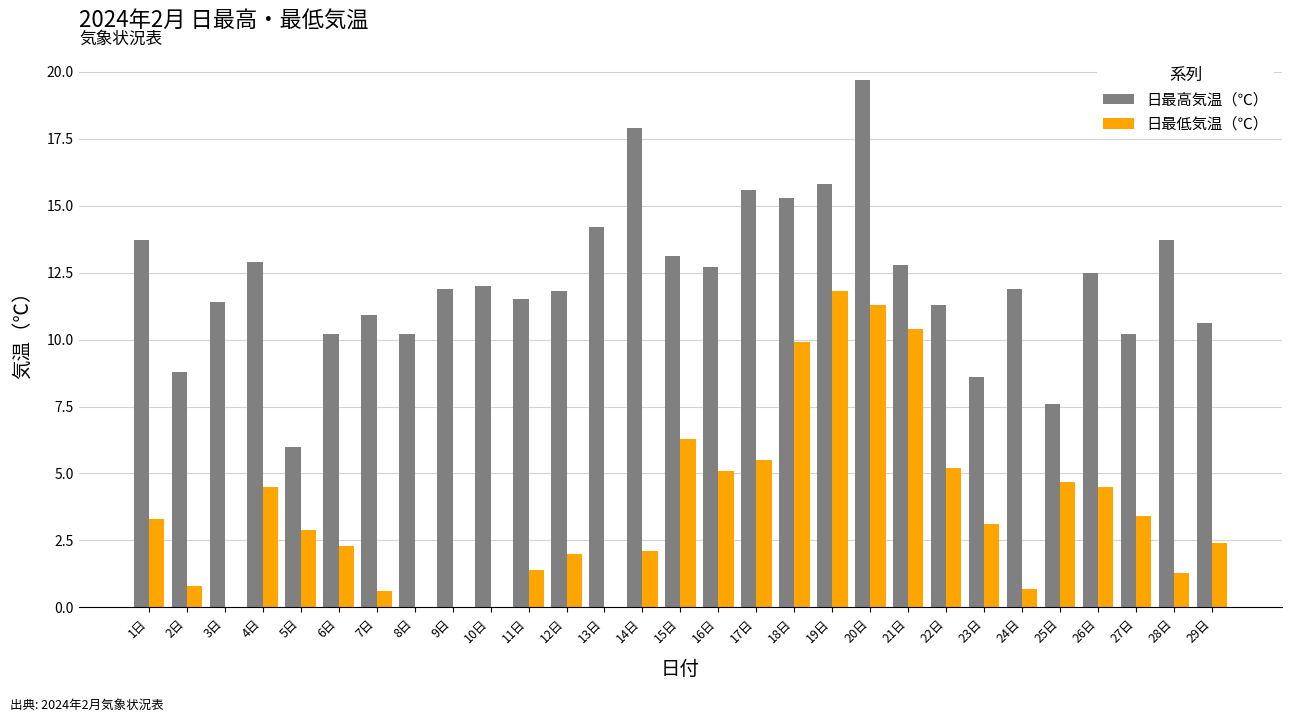

At which category is the sum across all series the highest?

20日